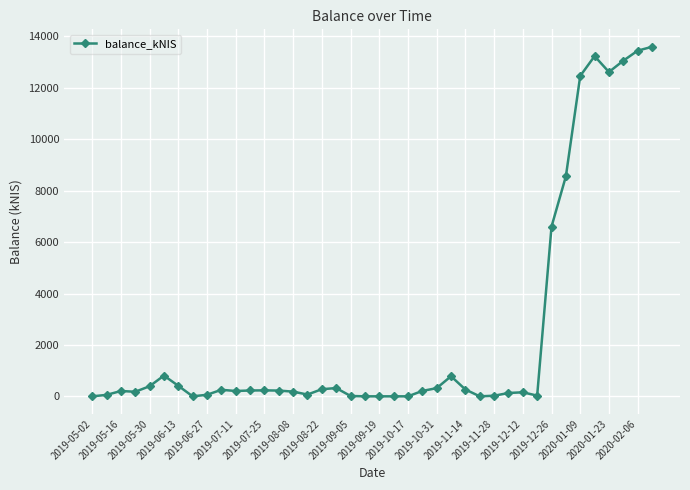

True or false: the data has more than 2 interior local peaks.

True